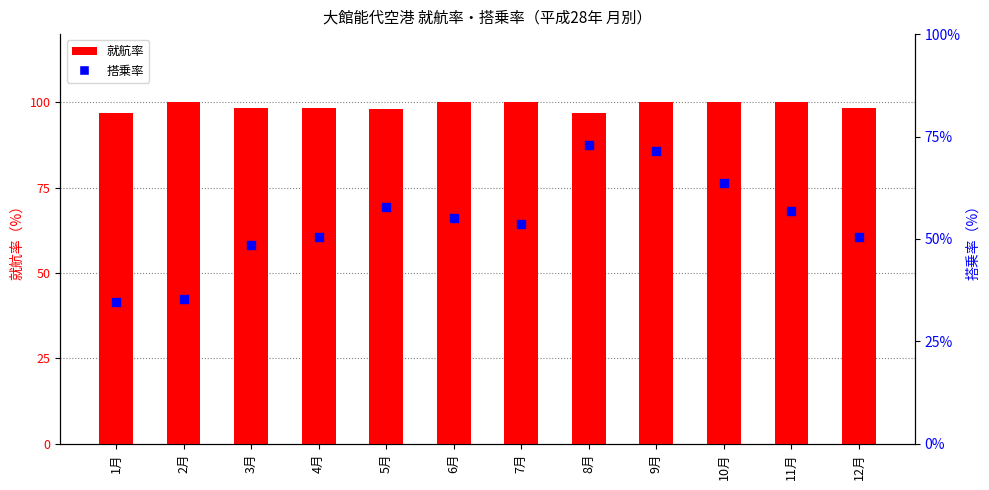

Which series reaches the maximum Y coordinate?

就航率